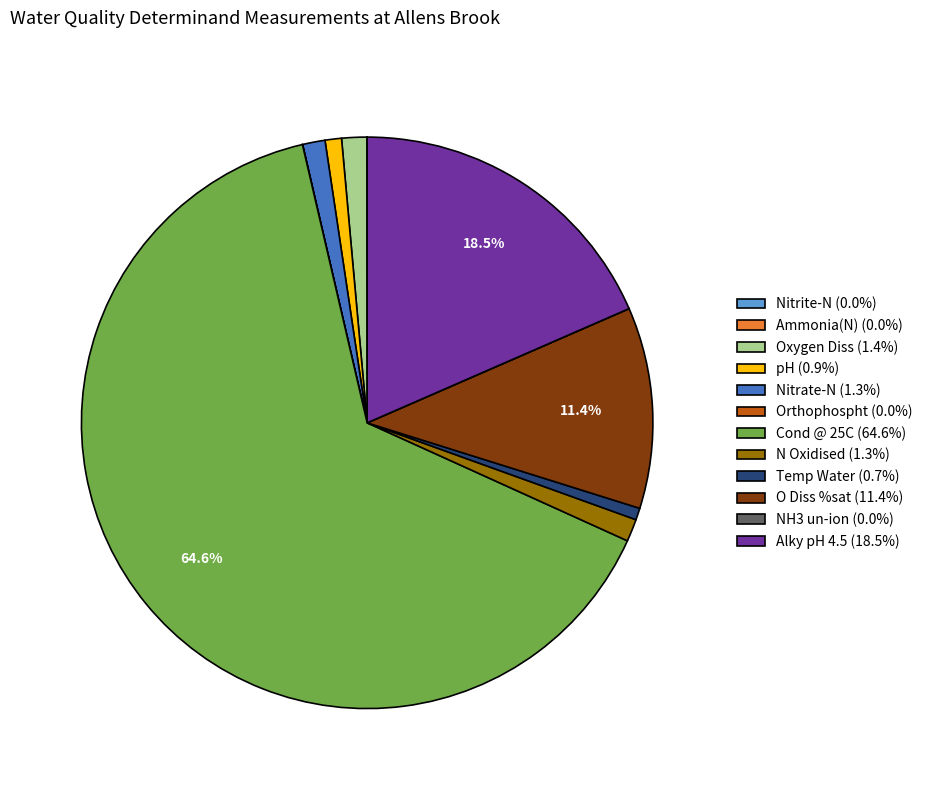

To the nearest percent, what is the difference between the N Oxidised and Alky pH 4.5 slice percentages?

17%